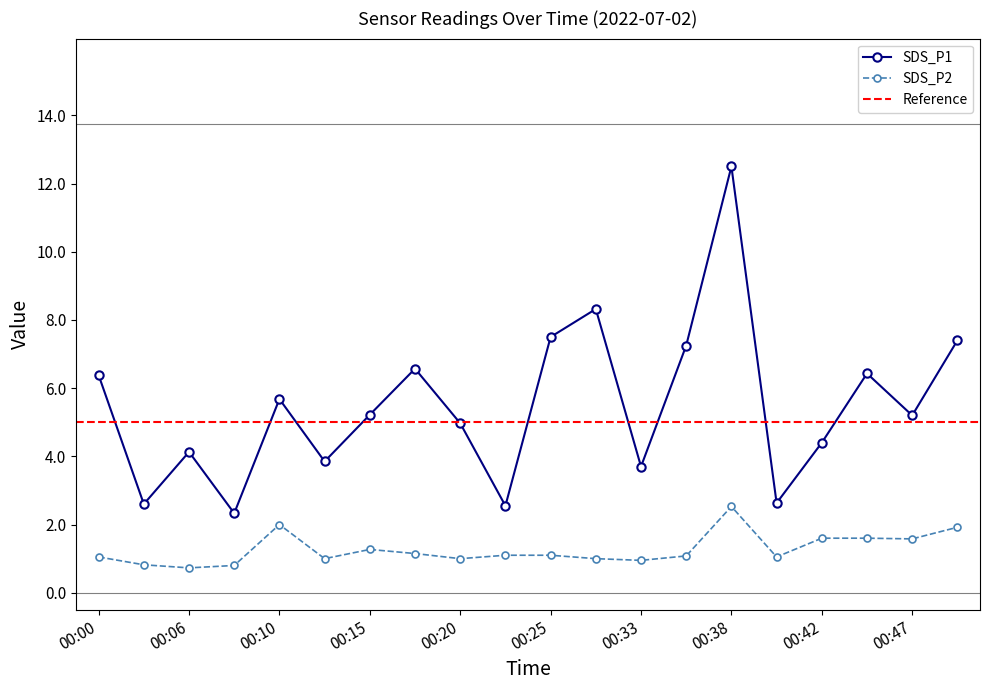

What is the value of the SDS_P2 point at the 15th from the left?

2.5